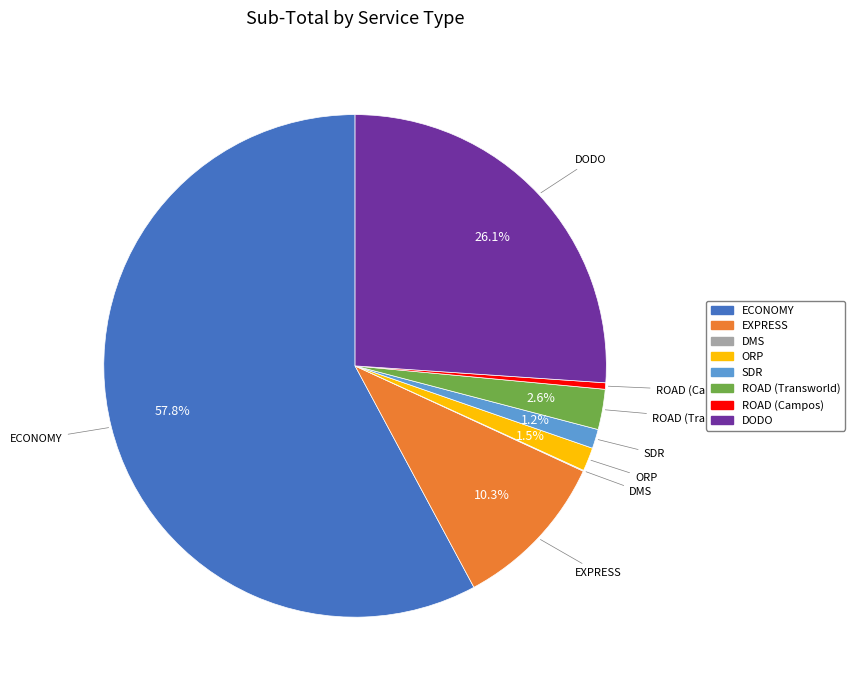

To the nearest percent, what is the combined percentage of SDR and ORP?

3%